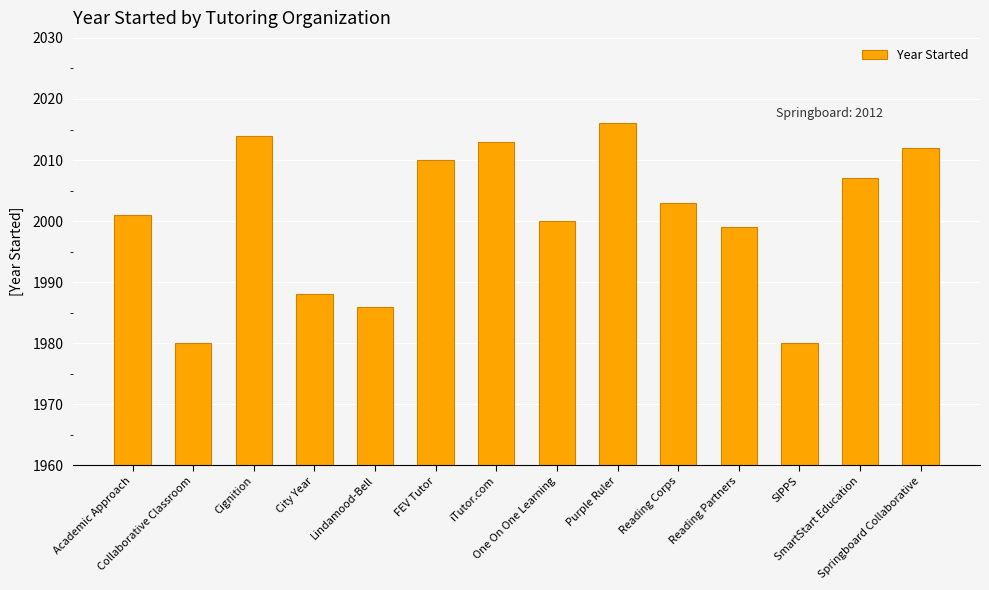

What is the change in value from Academic Approach to Purple Ruler?

+15